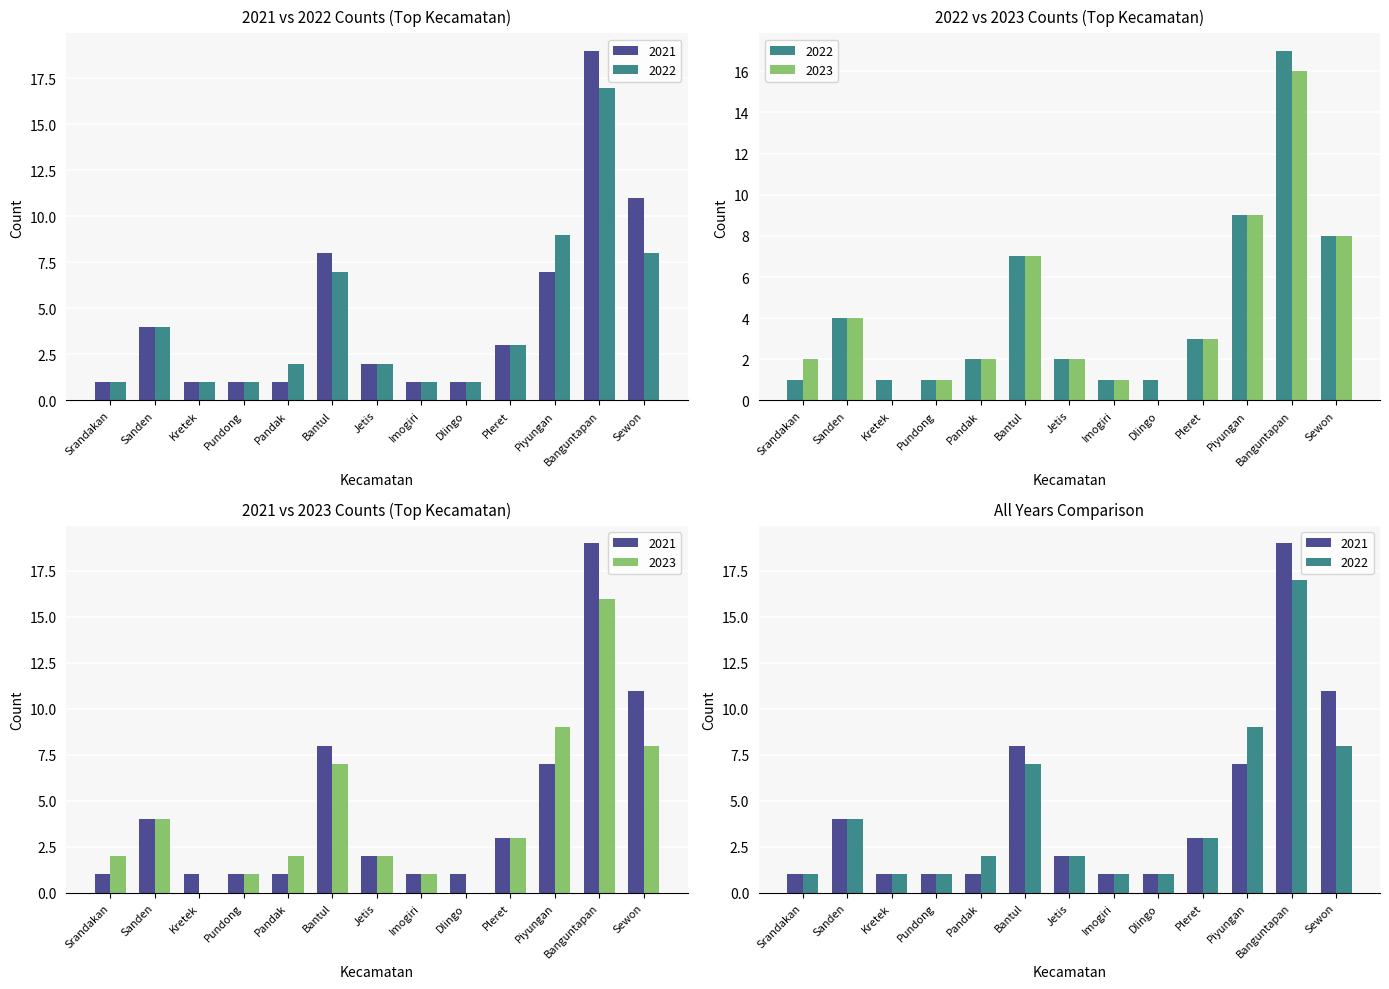

Which series has the largest total across all categories?

2021